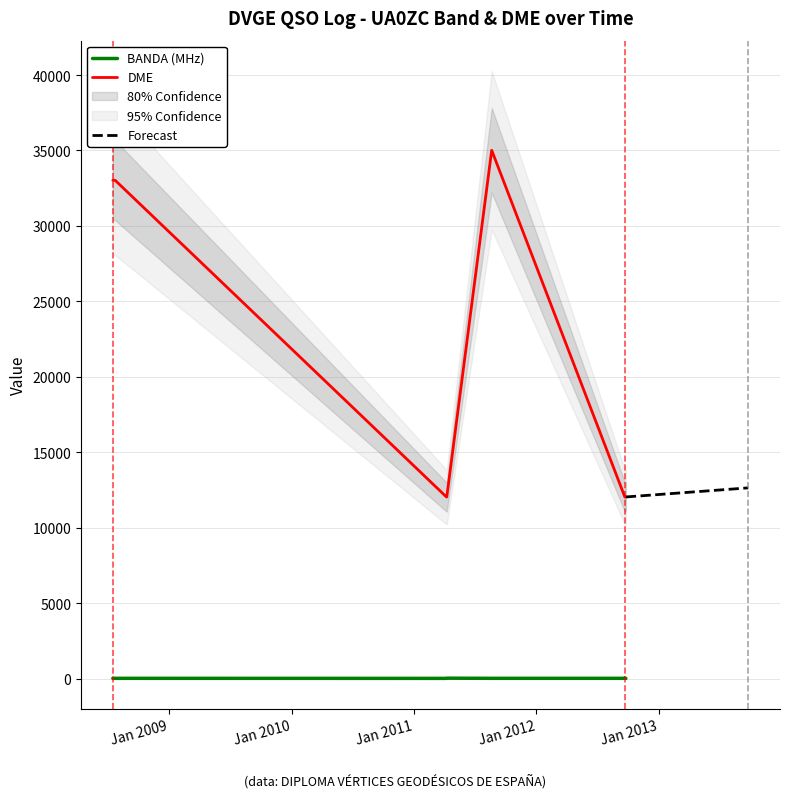

True or false: BANDA and DME cross at least once.

False